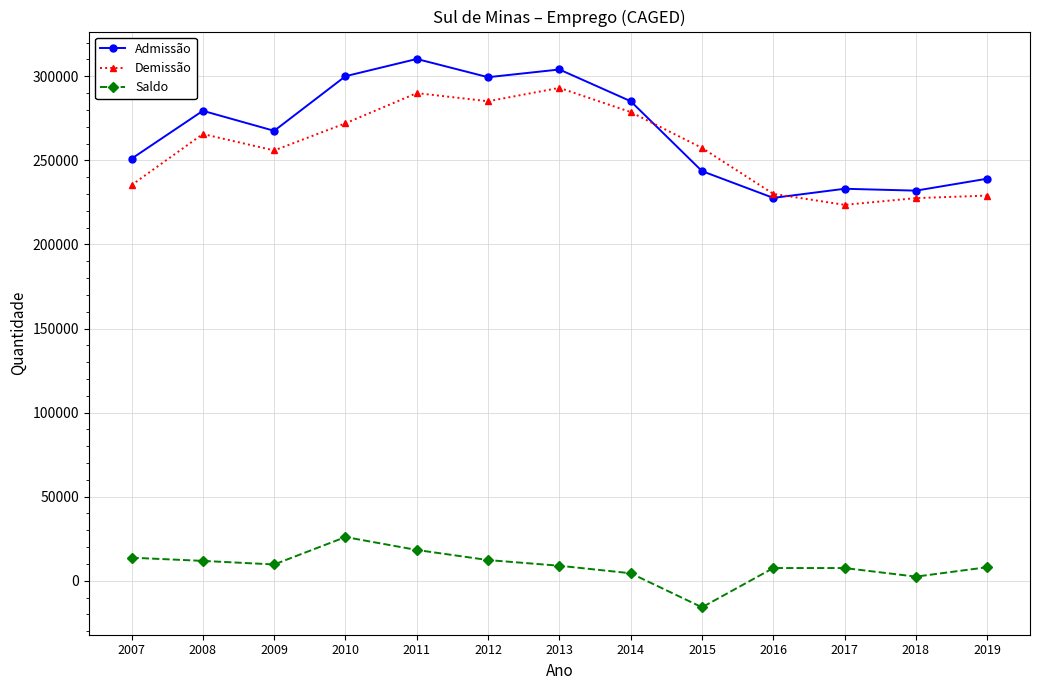

Which series has the largest range (max minus min)?

Admissão